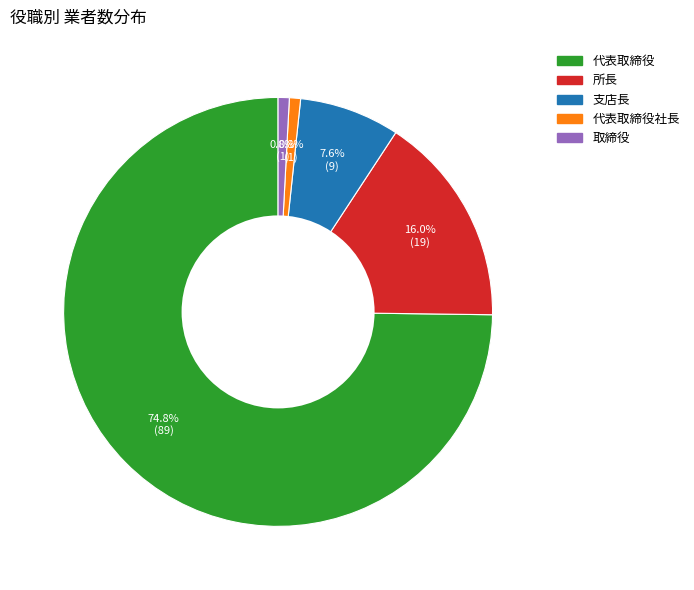

How many slices are in this pie chart?

5